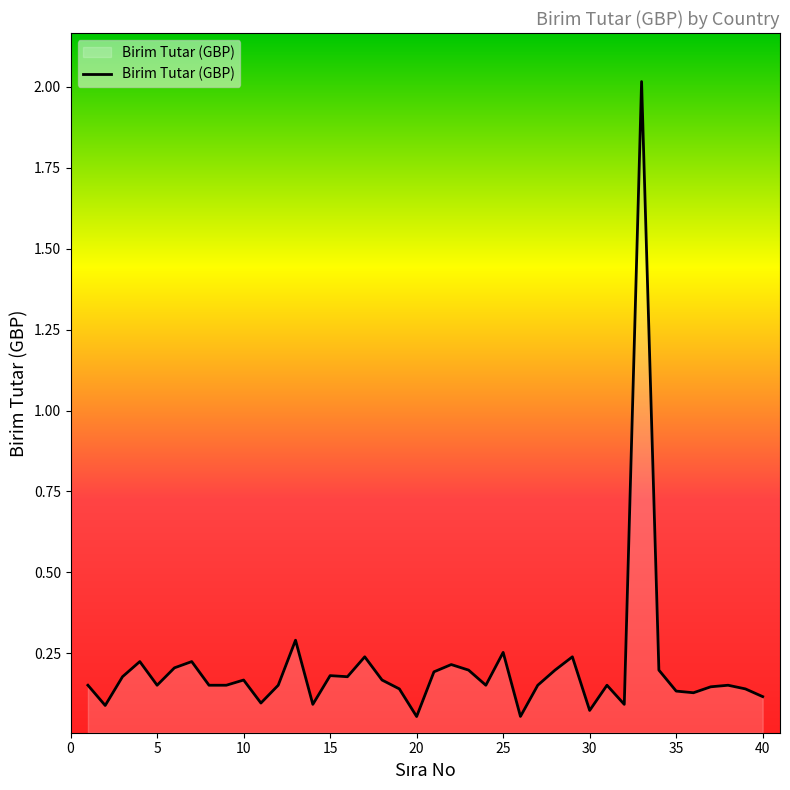

What is the difference between the maximum and minimum values?

2.0